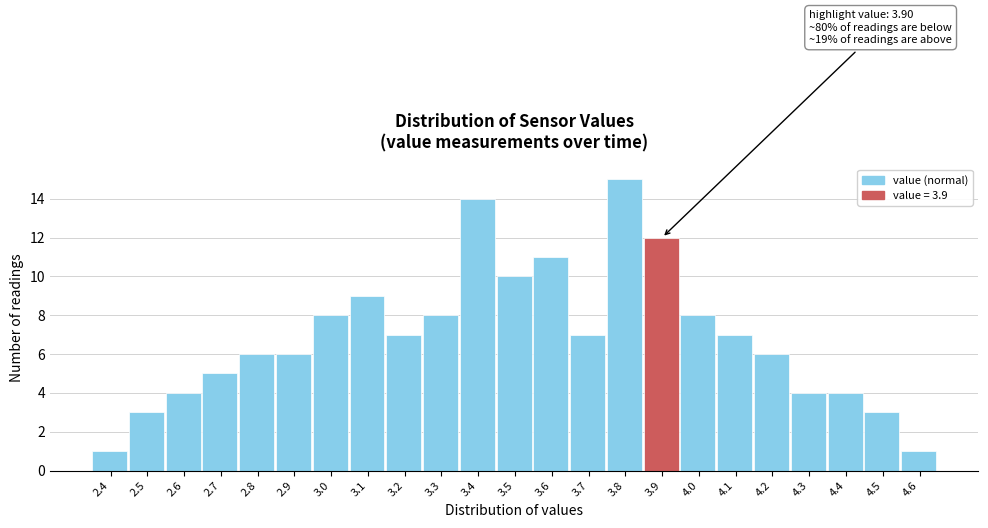

Which range on the x-axis has the tallest bar?

3.75 to 3.85